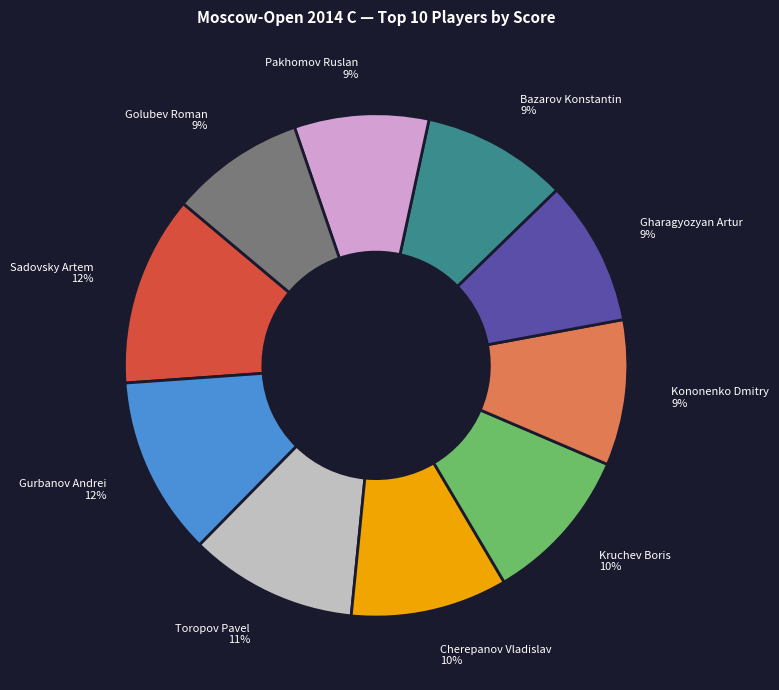

Approximately how many times larger is the value at Toropov Pavel compared to Sadovsky Artem?

0.9